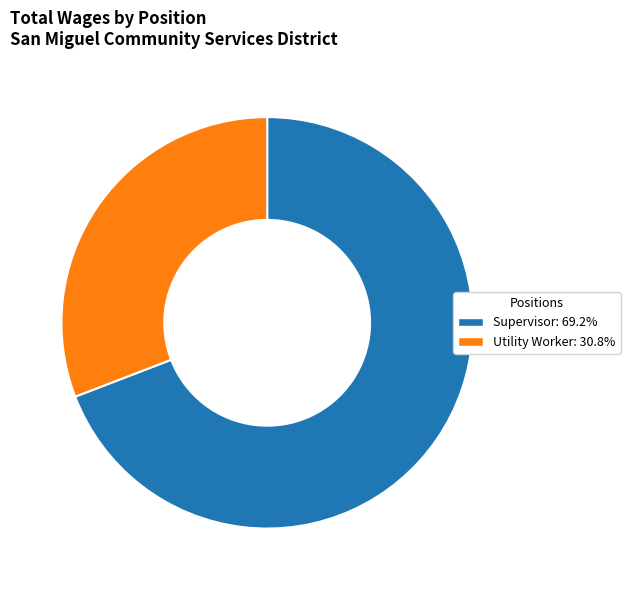

Approximately how many times larger is the value at Supervisor compared to Utility Worker?

2.2